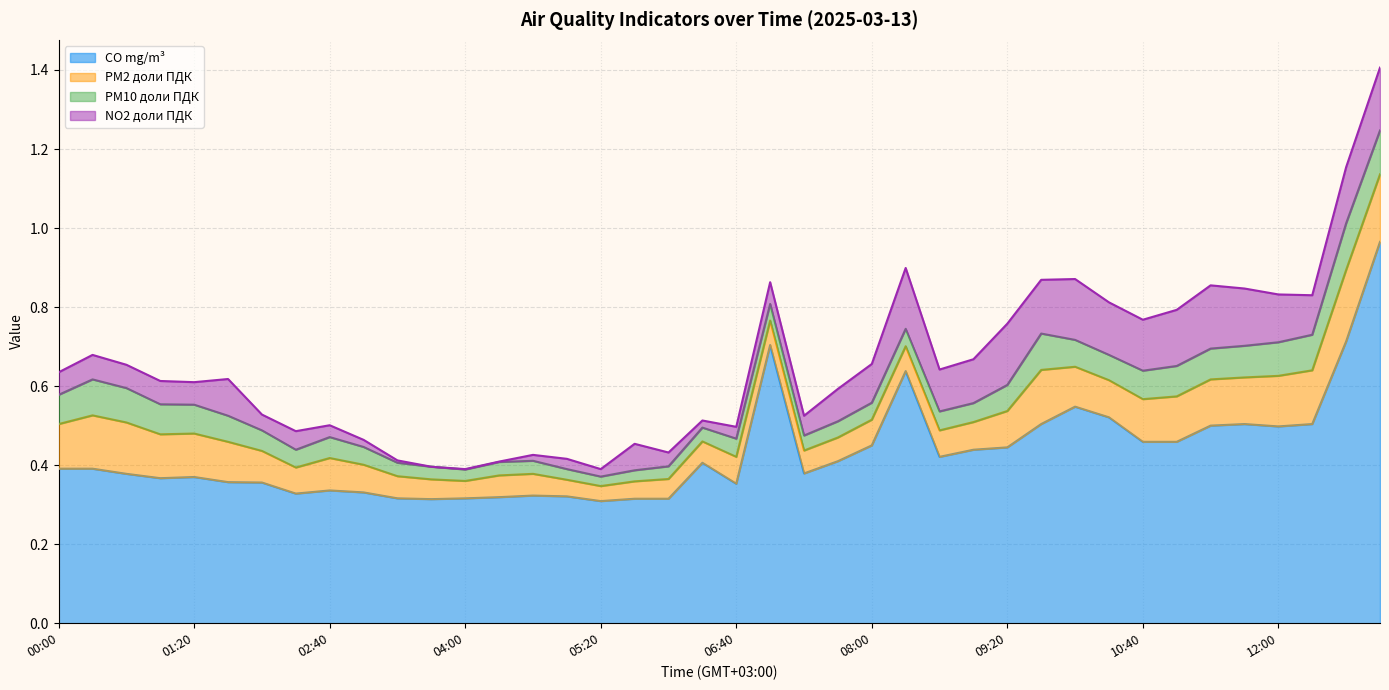

Between 08:00 and 09:20, which series saw the biggest shift?

NO2 доли ПДК